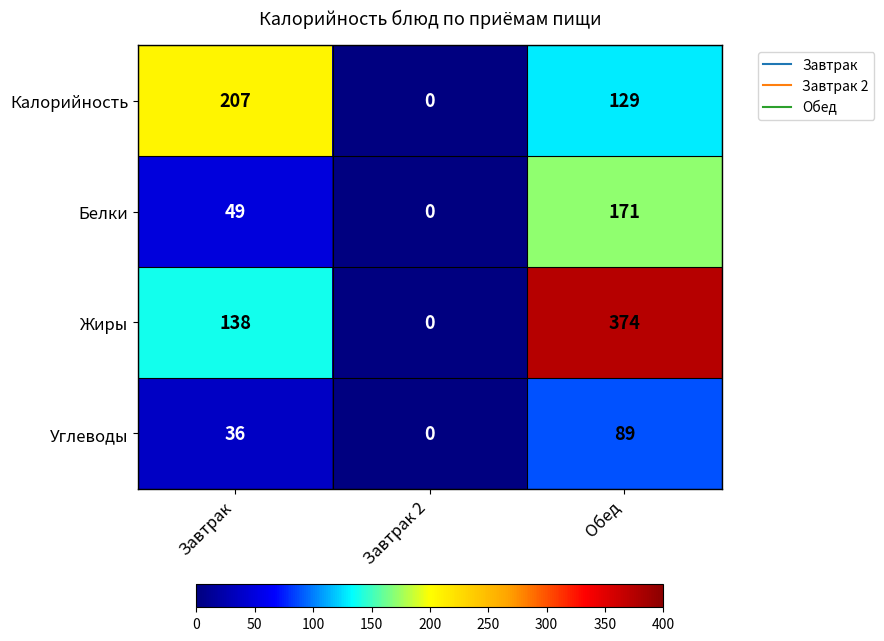

List the series in order of their peak value, highest first.

Жиры, Калорийность, Белки, Углеводы